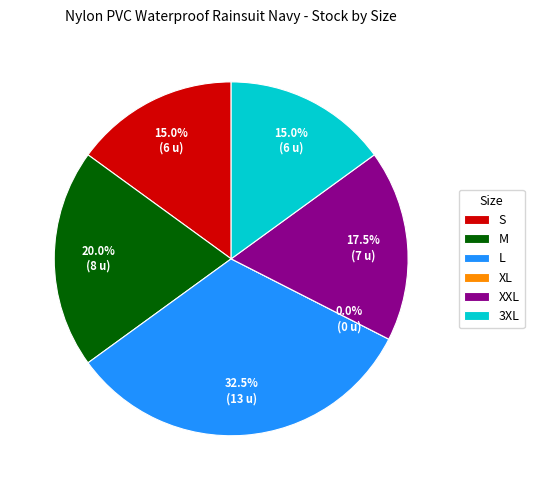

Which has a higher value, M or L?

L